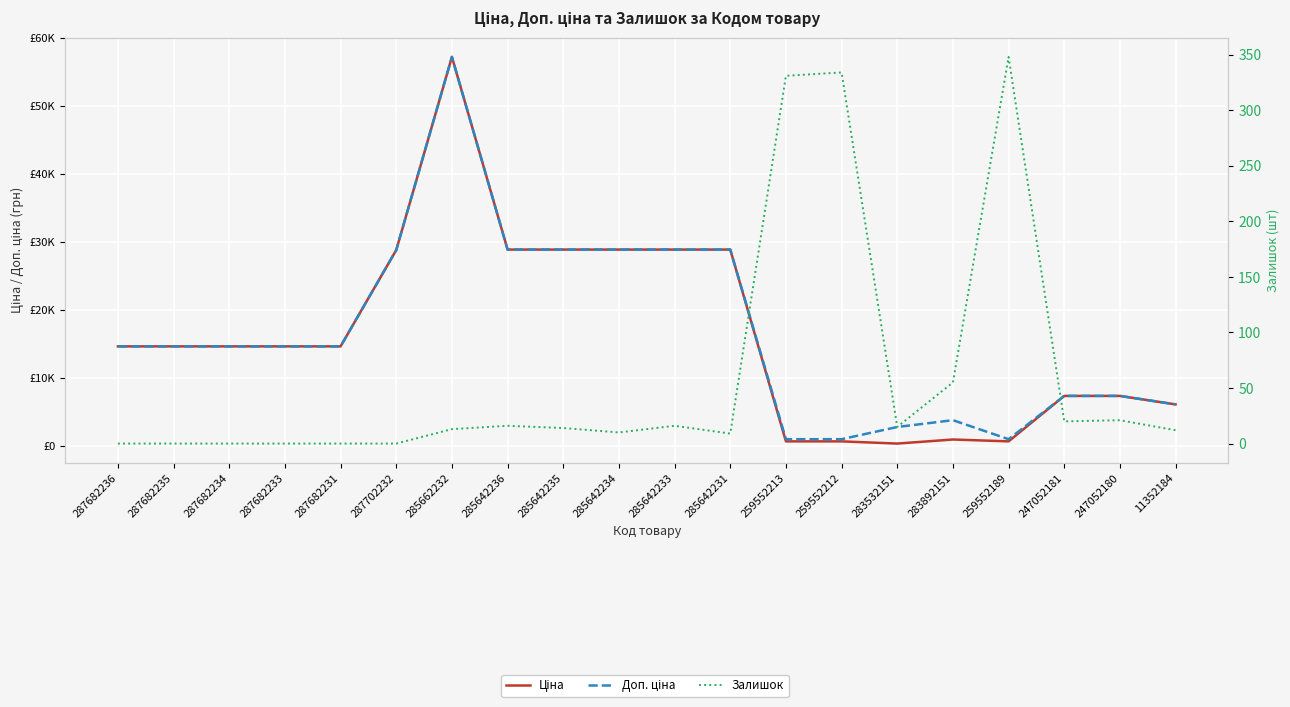

Does the chart display data point markers on the line(s)?

No